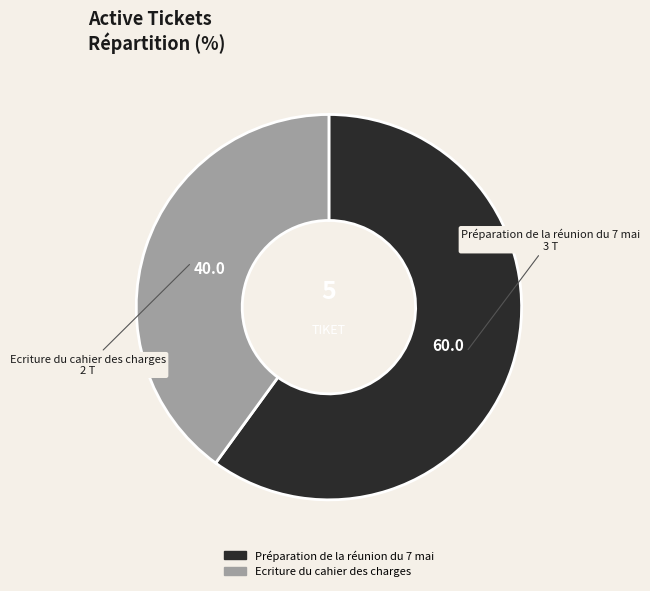

Between Préparation de la réunion du 7 mai and Ecriture du cahier des charges, which is larger?

Préparation de la réunion du 7 mai